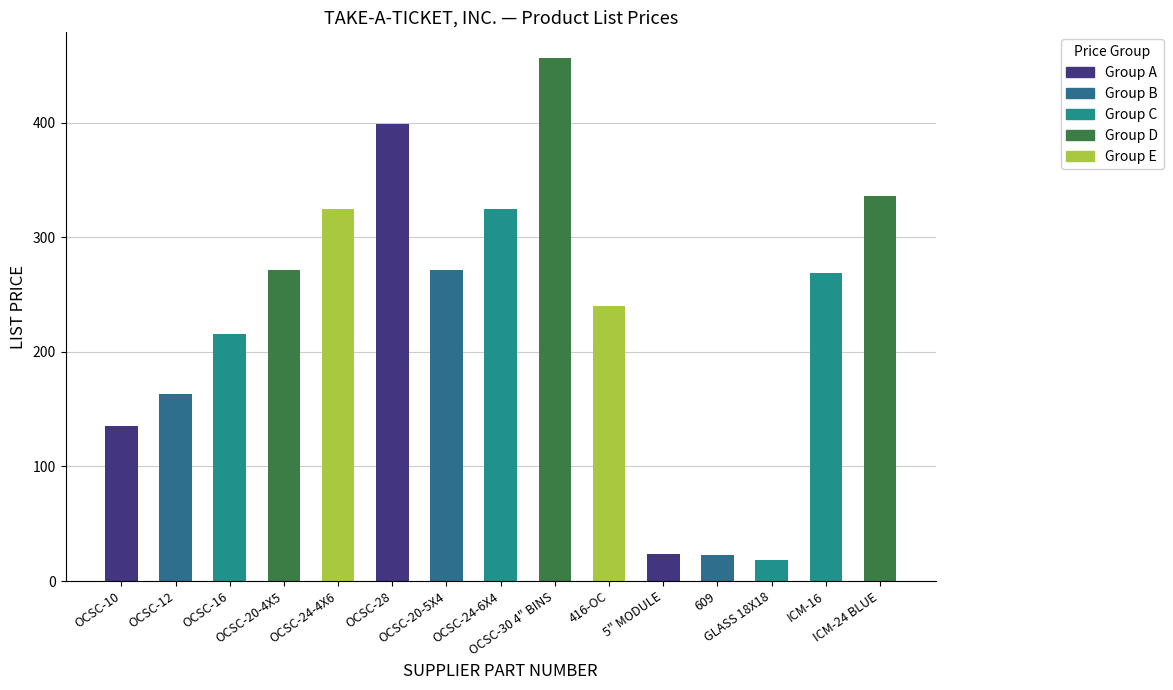

What is the average value?

231.4